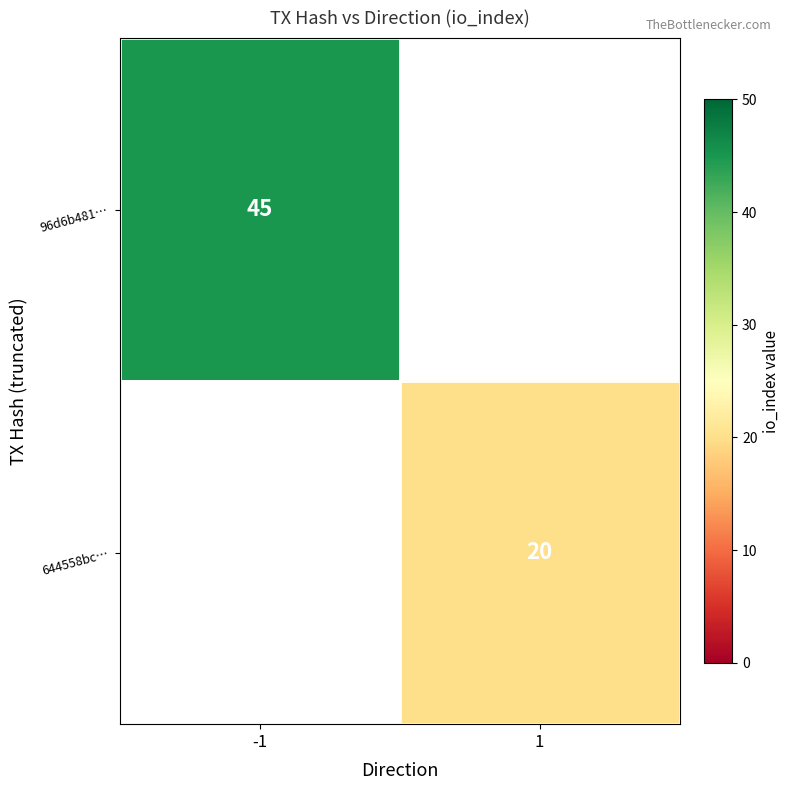

The value of 644558bc… at 1 is 4. True or false?

False